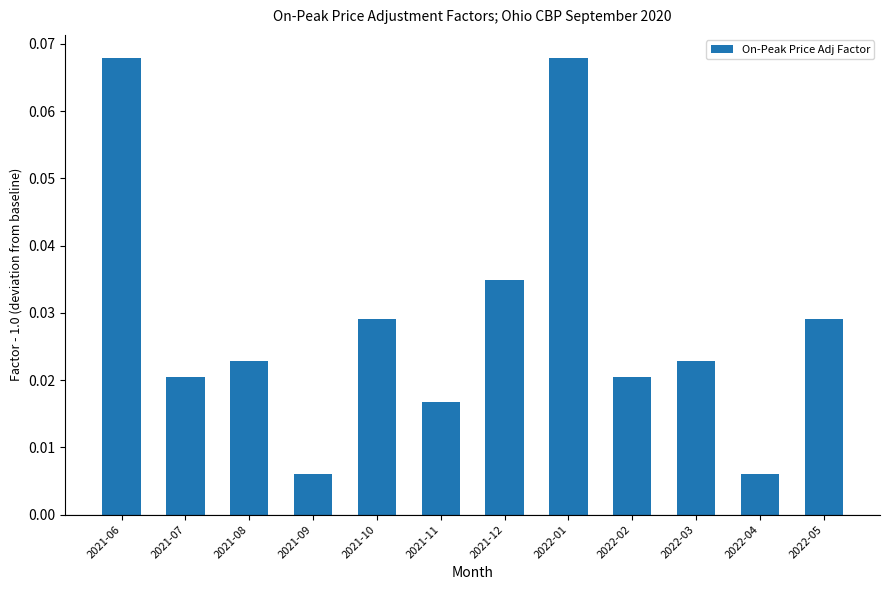

What is the sum of all values?

0.3